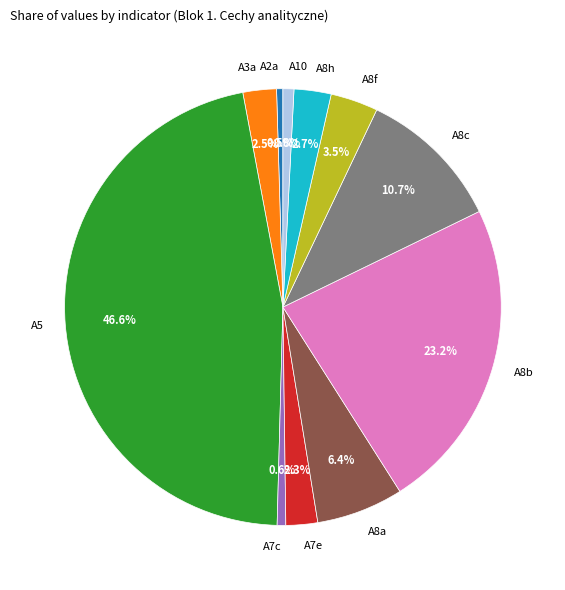

Is the sum of A7e and A8b greater than half?

No